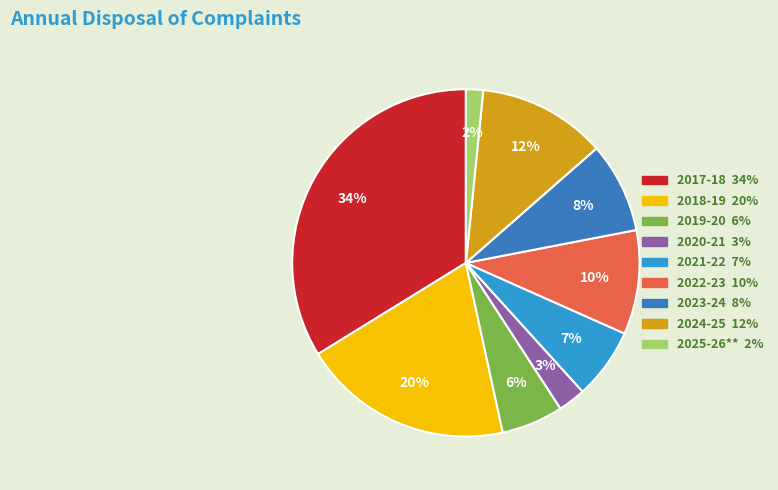

Does 2023-24 represent more than half of the total?

No